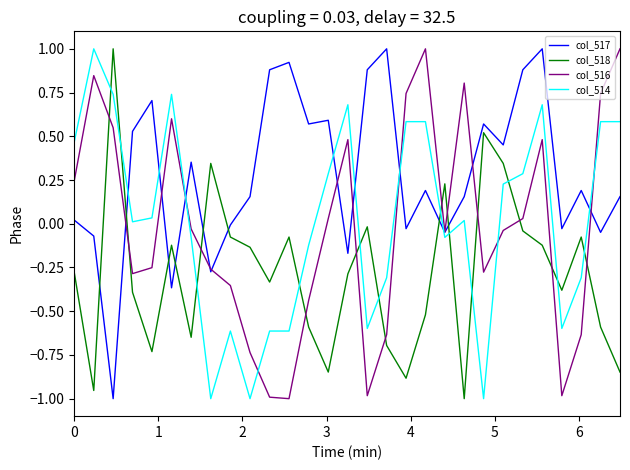

What is the highest value of the col_514 series?

1.0